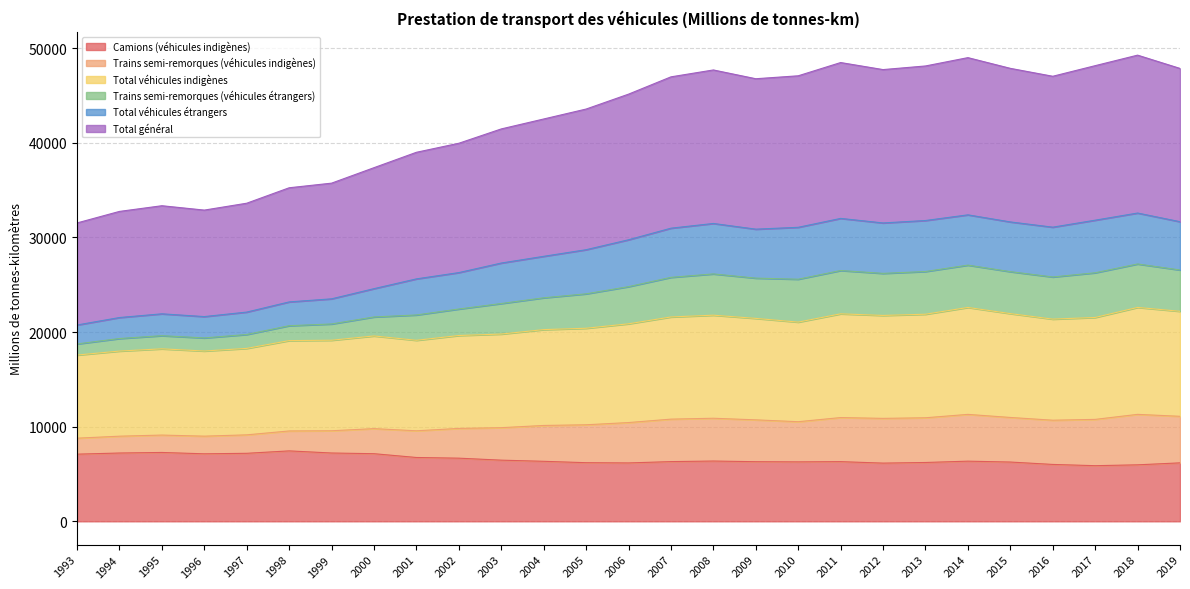

What is the spread (max minus min) of values at 2010?

40788.3